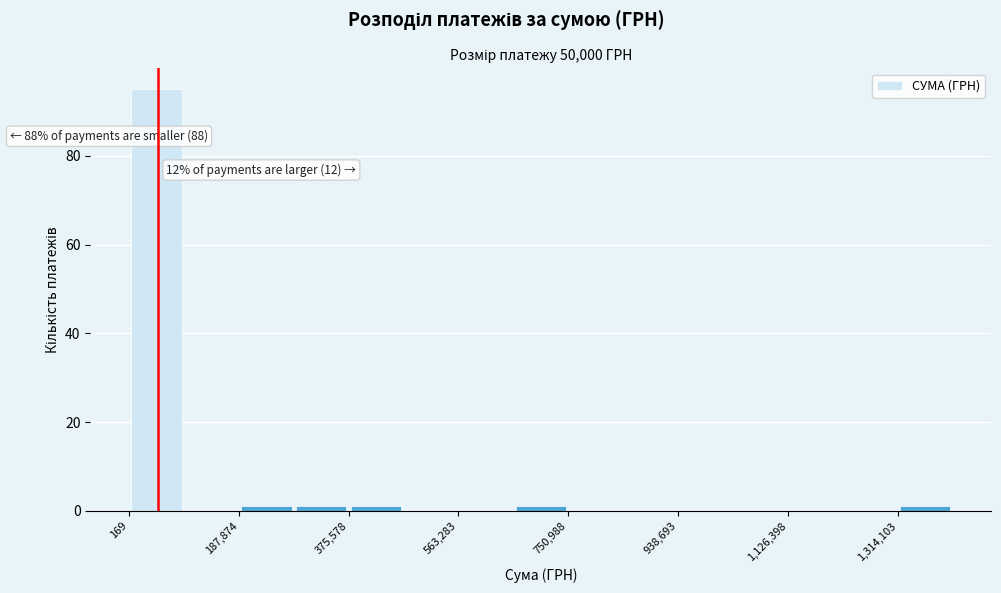

Which range on the x-axis has the tallest bar?

0 to 100000